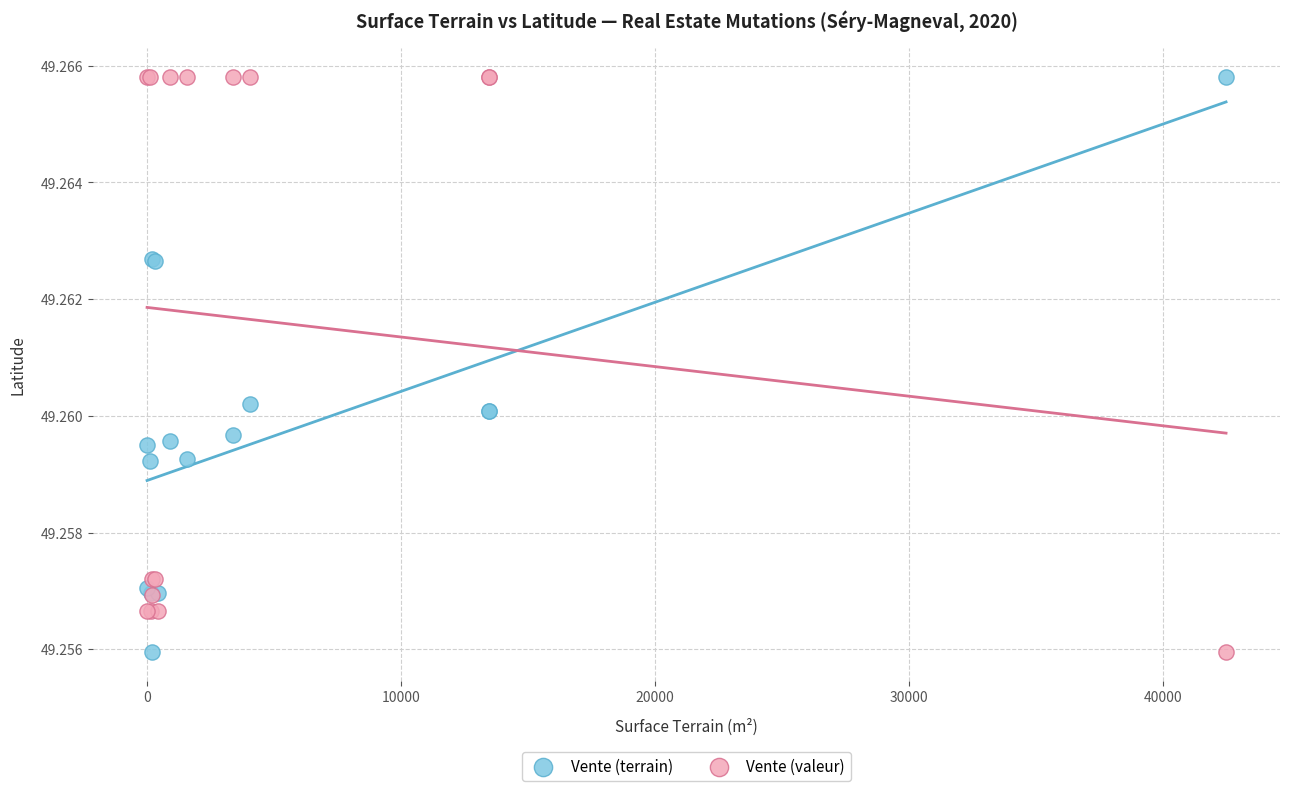

What is the X range (max minus min) for the scatter plot?

42493.0